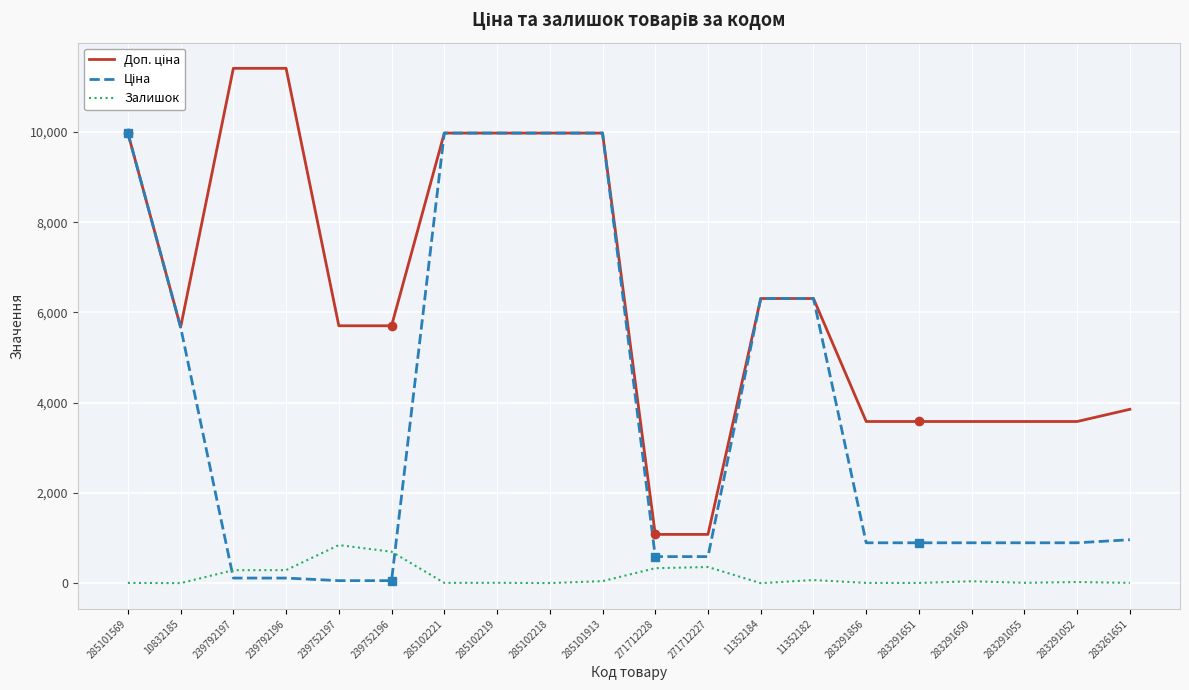

What is the maximum value for Залишок?

845.0